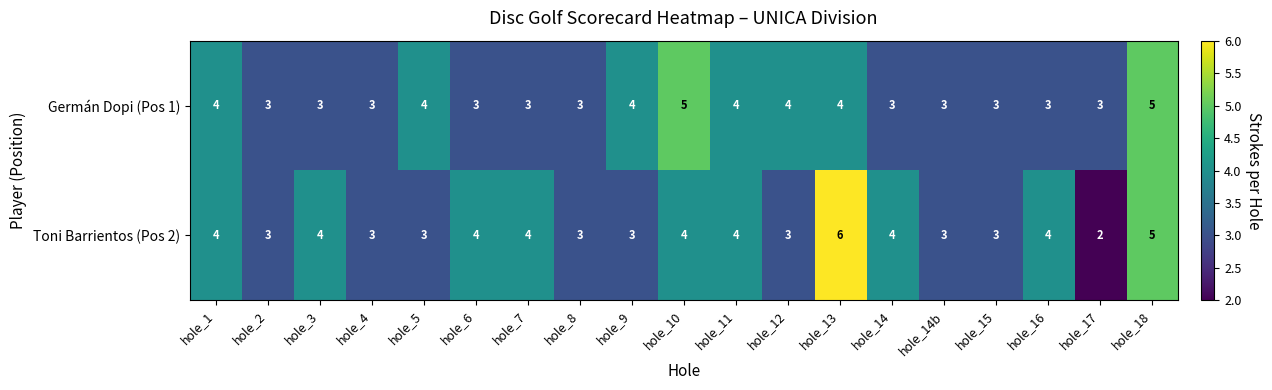

Is the value of Germán Dopi (Pos 1) at hole_14 greater than the value of Toni Barrientos (Pos 2) at hole_11?

No